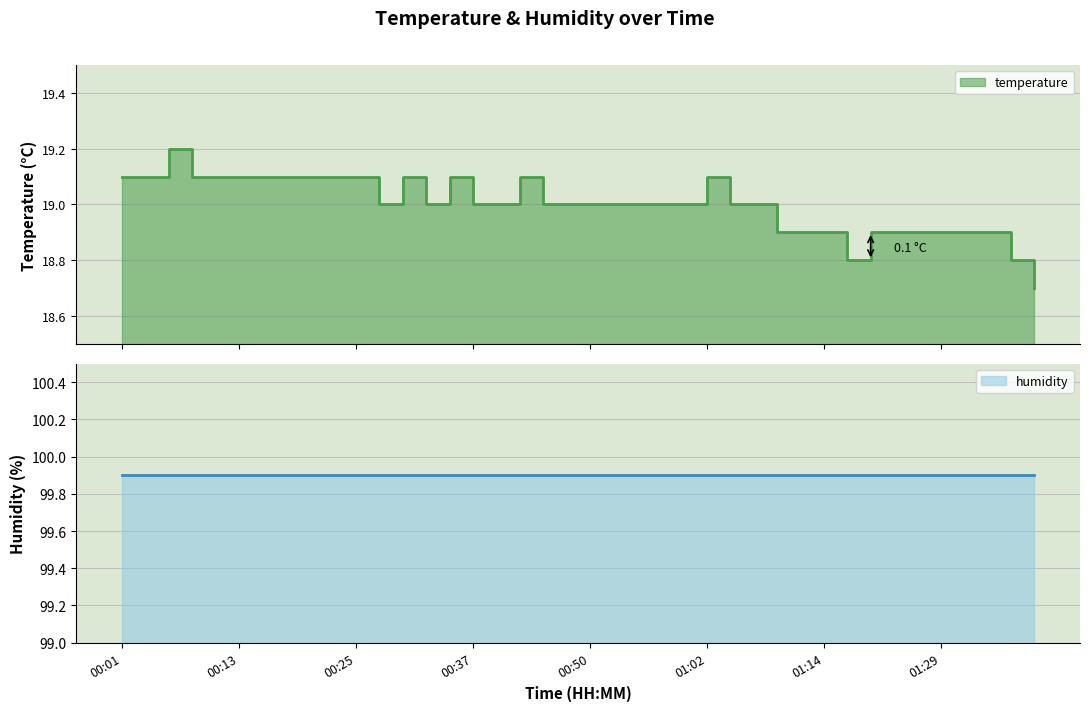

What is the difference between the maximum and second lowest values?

0.4